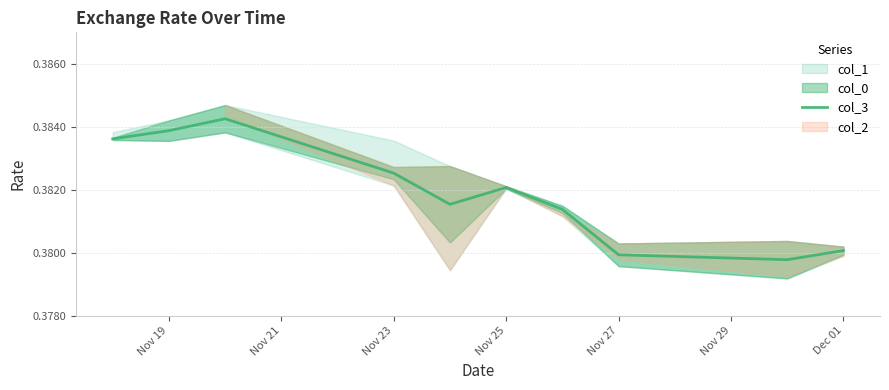

Is it true that col_3 equals 0.6 at Dec 01?

False